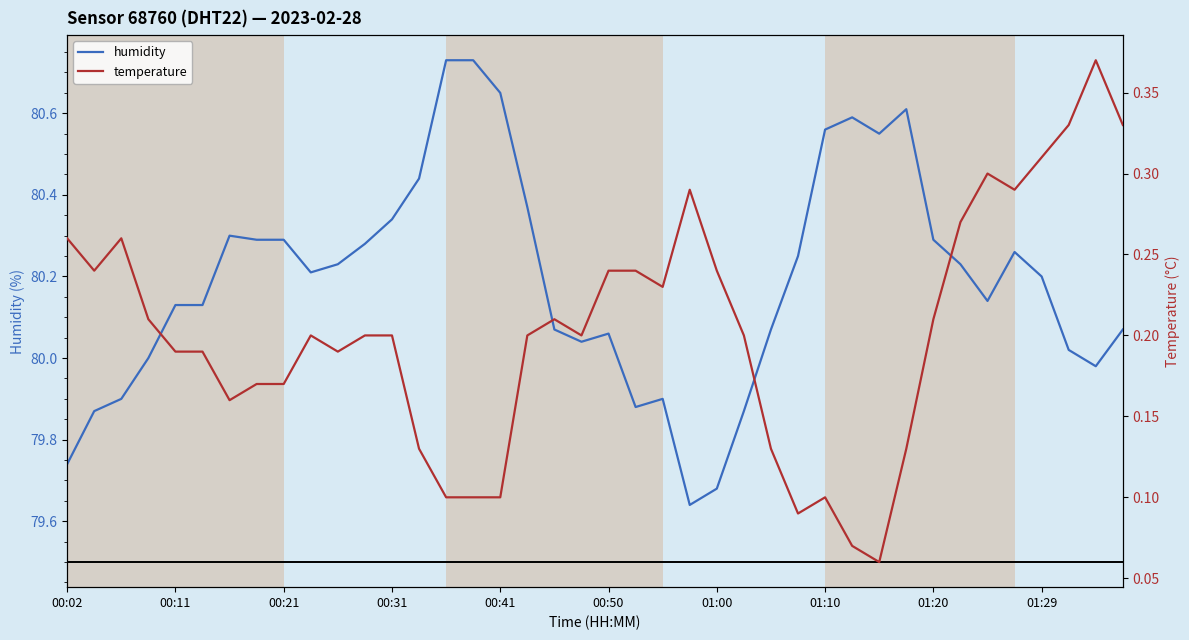

The value of humidity at 01:20 is 106.5. True or false?

False